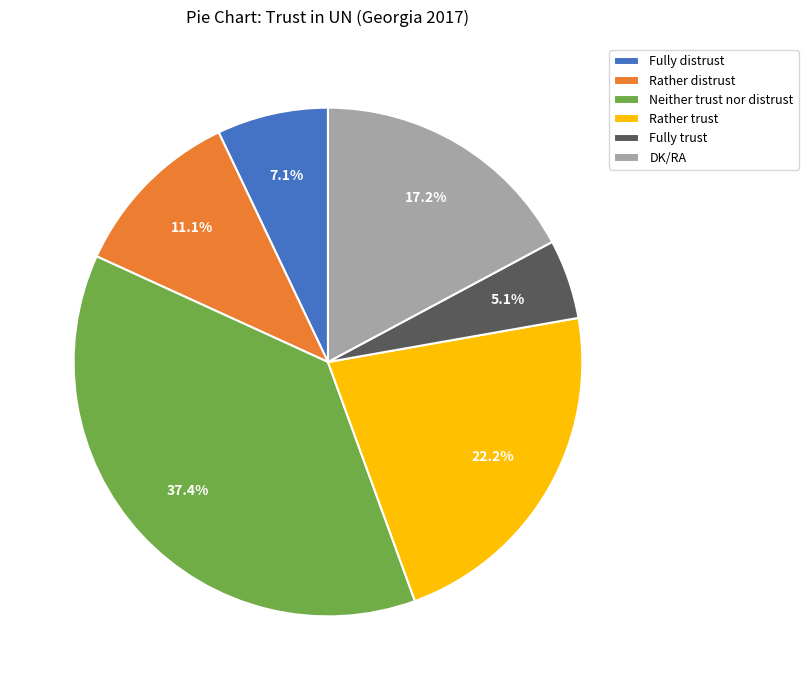

Between Fully trust and DK/RA, which is larger?

DK/RA